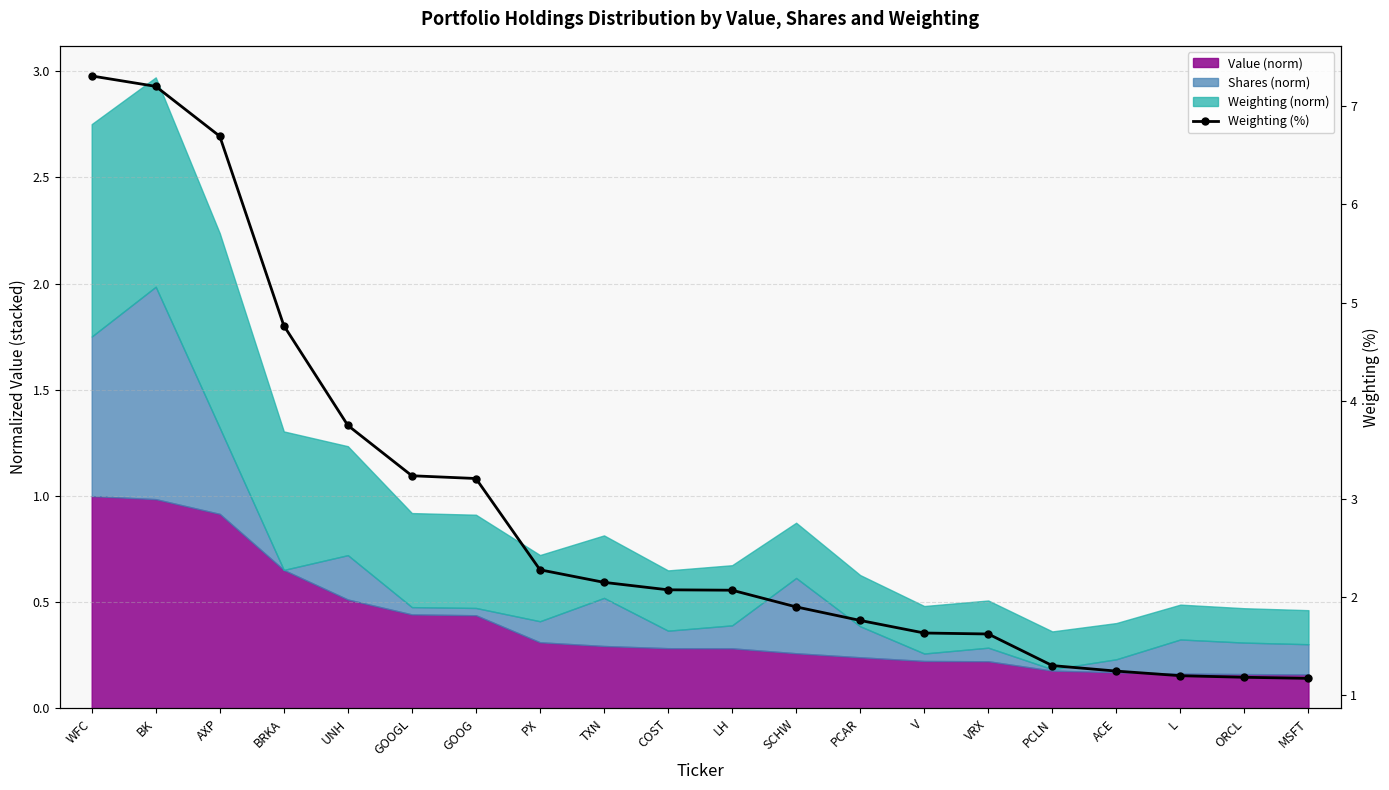

Rank the categories by value from lowest to highest.

MSFT, ORCL, L, ACE, PCLN, VRX, V, PCAR, SCHW, LH, COST, TXN, PX, GOOG, GOOGL, UNH, BRKA, AXP, BK, WFC